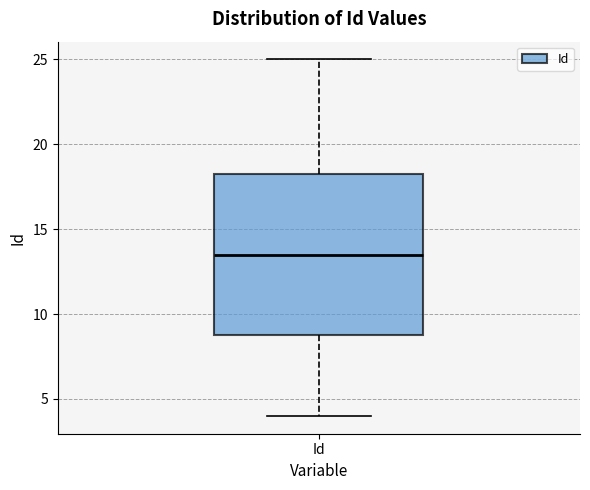

Read this box plot against the y-axis: the position of the median line, the range covered by the box, and the ends of both whiskers. The values are not printed on the chart, so give them approximately, as read against the axis.

median 13.5, box 9.0 to 18.5, whiskers 4.0 to 25.0